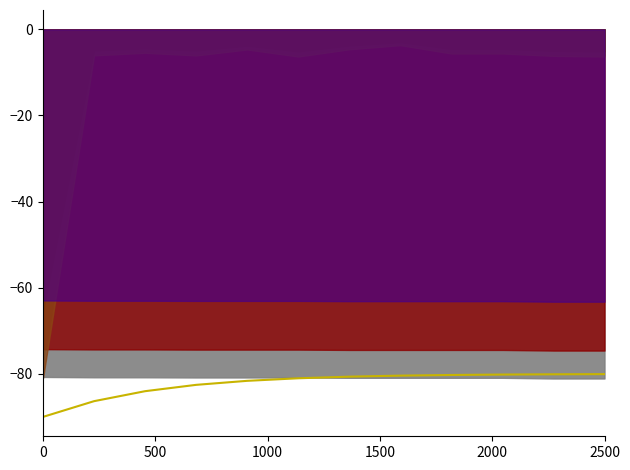

Reading left to right, what are all the values shown in this chart?

-90.0	-86.3	-84.0	-82.6	-81.6	-81.0	-80.7	-80.4	-80.3	-80.2	-80.1	-80.1